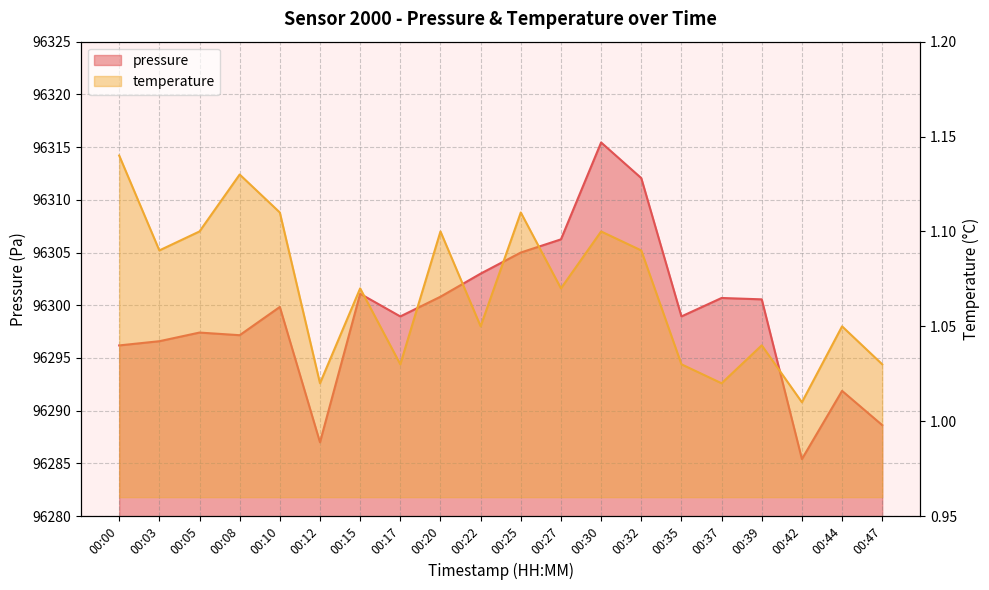

Rank the series at 00:47 from lowest to highest value.

temperature, pressure